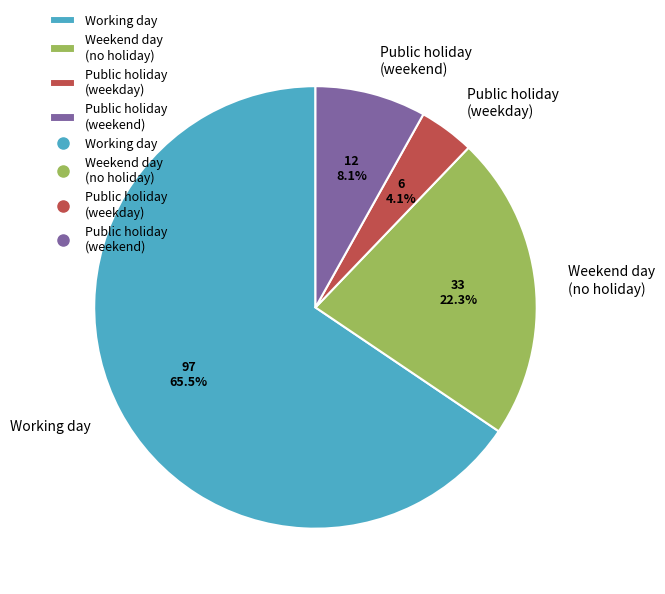

Which slice is the smallest?

Public holiday (weekday)